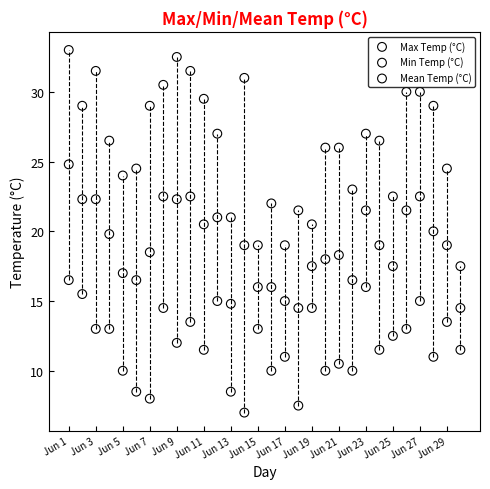

Which series has the largest Y range (max minus min)?

Max Temp (°C)